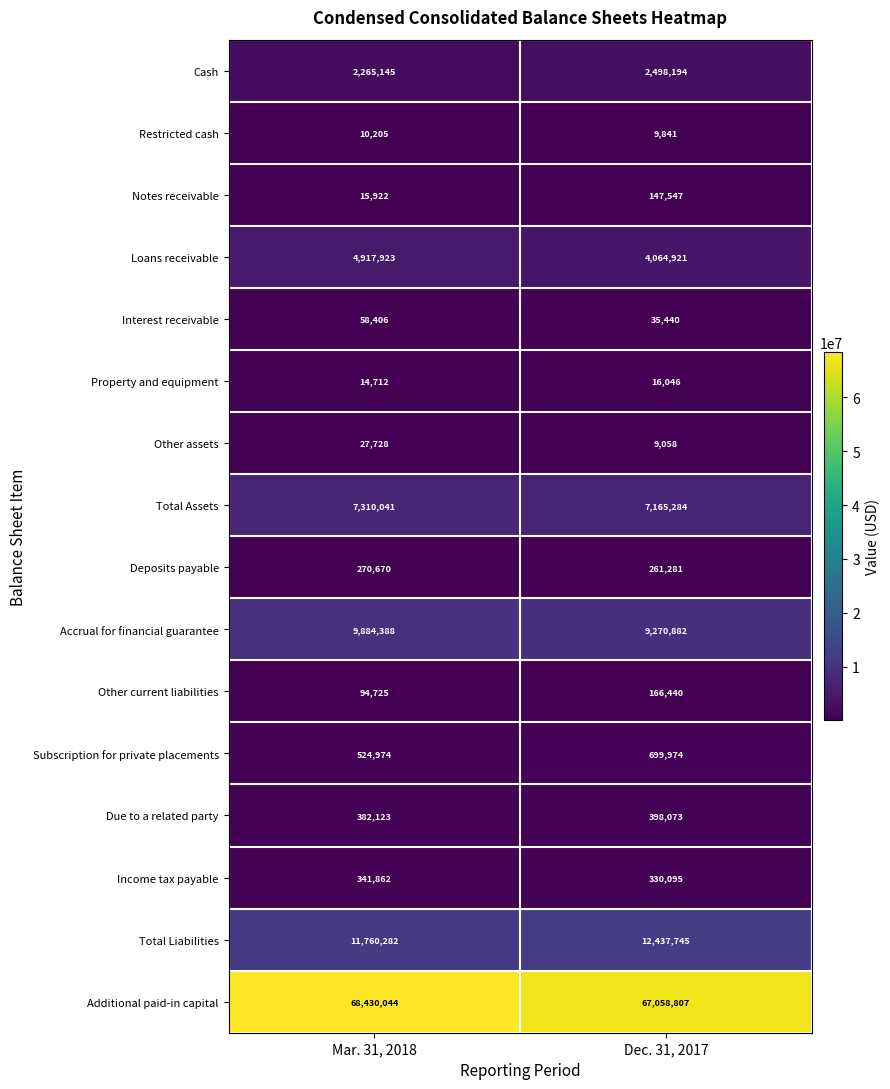

What is the spread (max minus min) of values at Mar. 31, 2018?

68419839